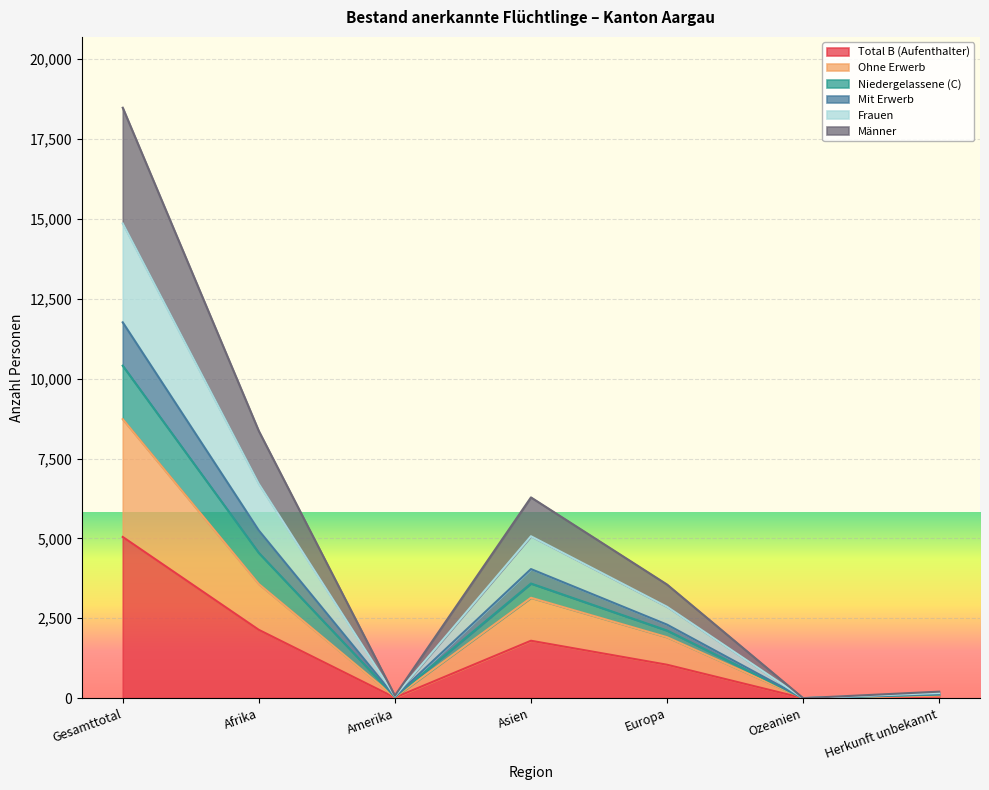

Is the value of Niedergelassene (C) at Herkunft unbekannt greater than the value of Total B (Aufenthalter) at Herkunft unbekannt?

Yes